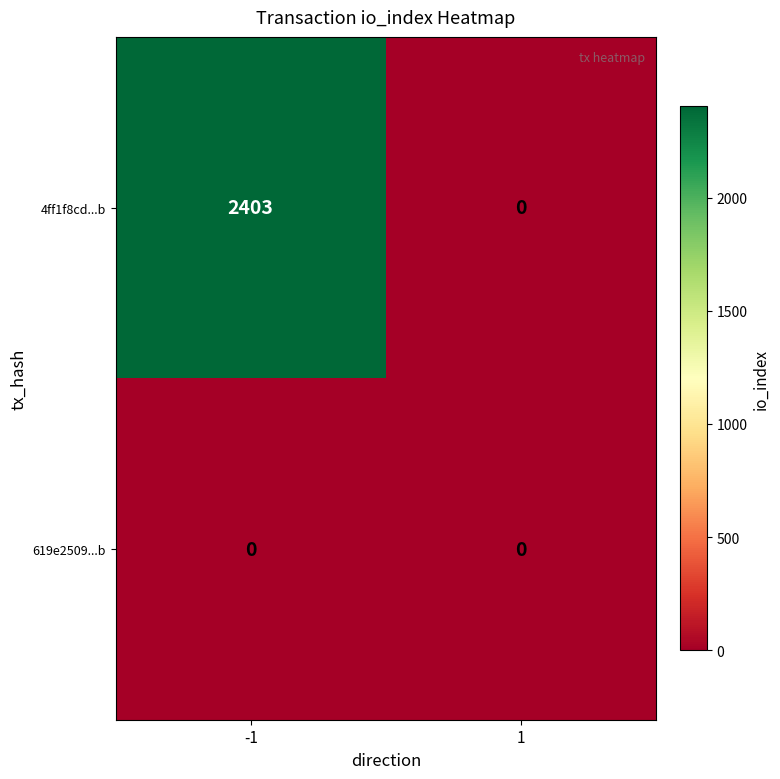

What is the difference between the maximum and minimum values in the 4ff1f8cd...b series?

2403